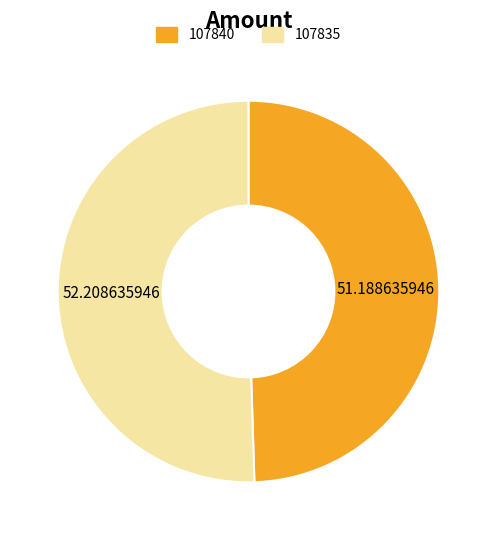

Count the number of slices in the pie.

2